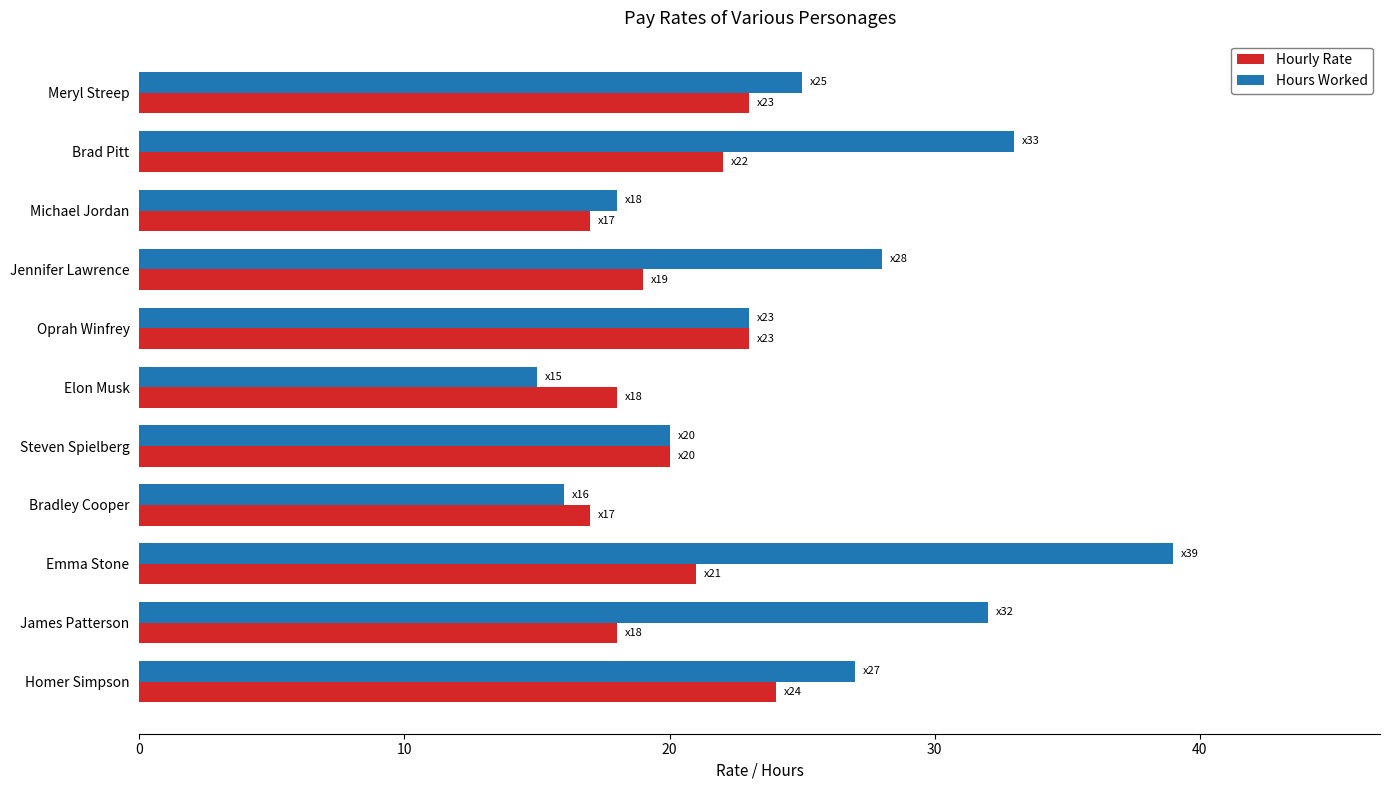

What is the total value across all series at Elon Musk?

33